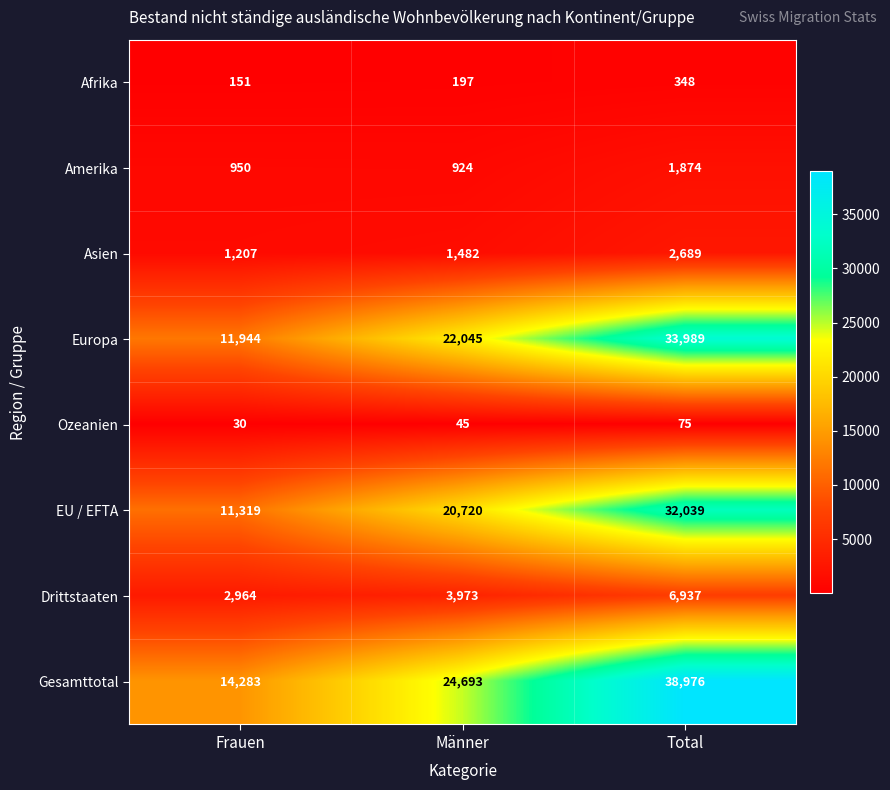

What is the sum of all Drittstaaten values?

13874